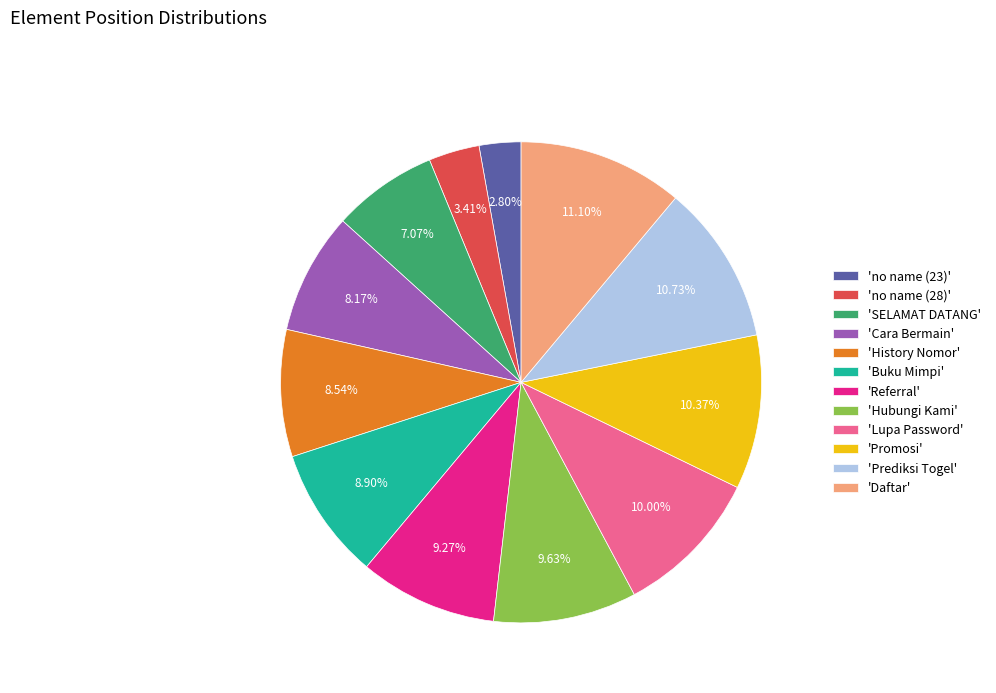

Combined, do 'Referral' and 'Lupa Password' account for over 50%?

No